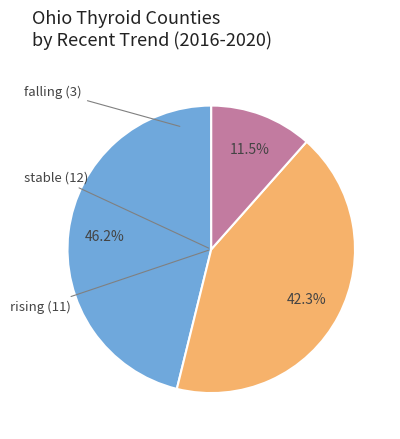

Does any single category account for the majority?

No